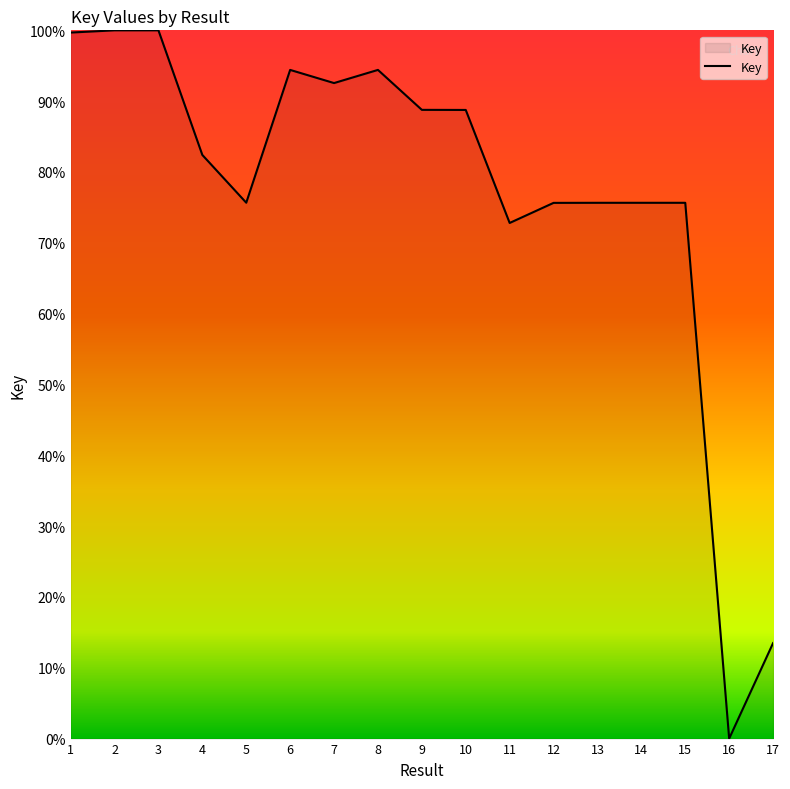

Does the chart display data point markers on the line(s)?

No